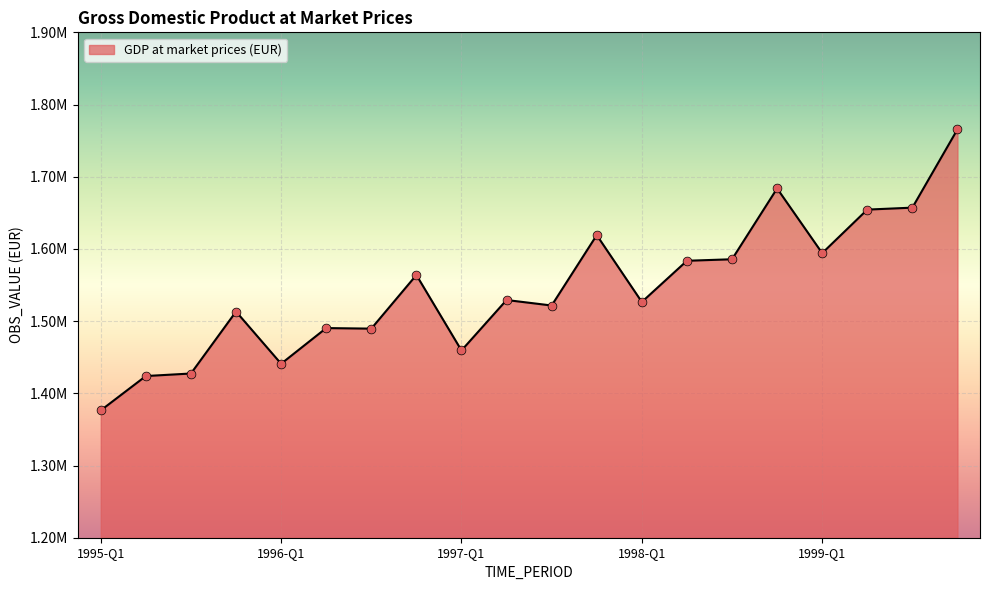

Does the chart have visible grid lines?

Yes